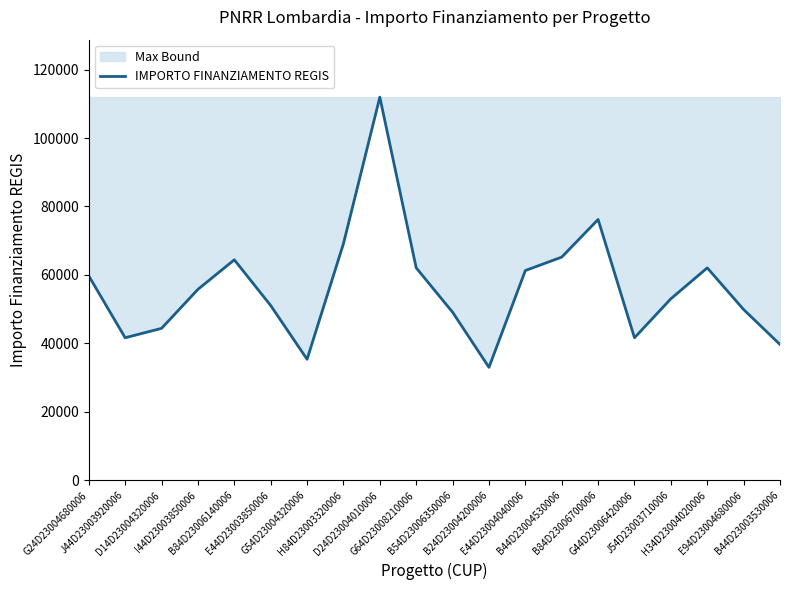

How many data points does each series have?

20